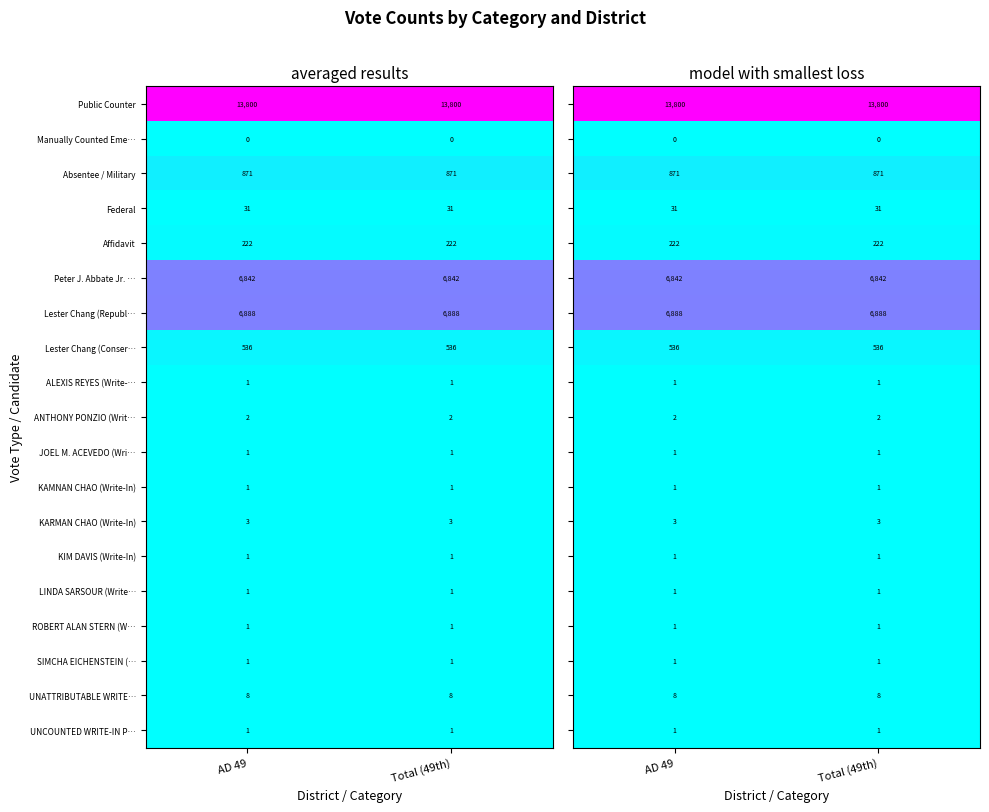

What is the minimum value for ROBERT ALAN STERN (W…?

1